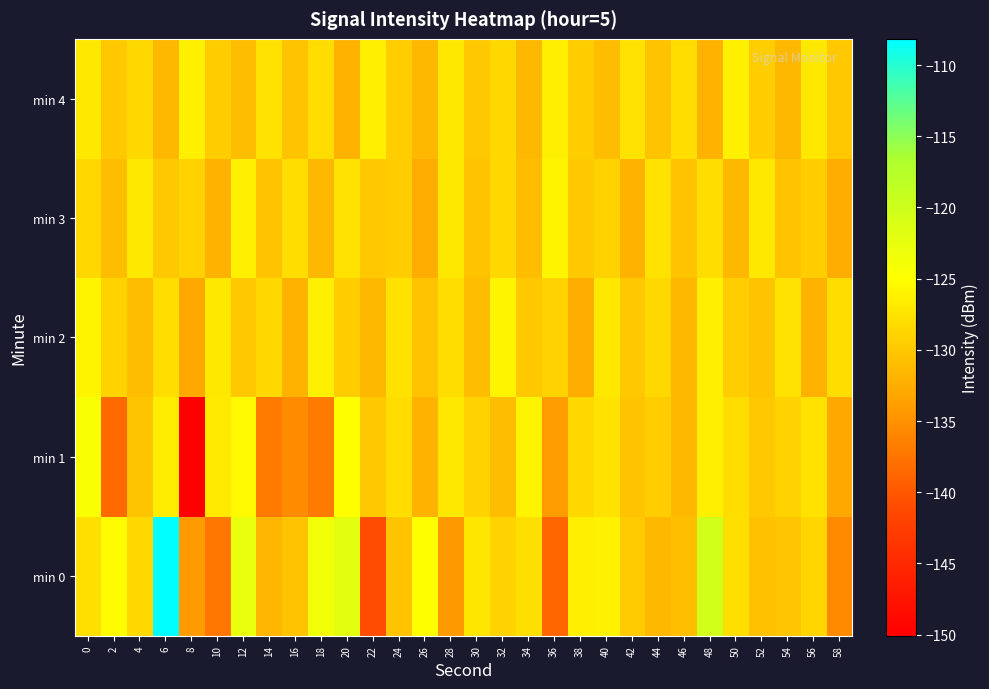

Reading left to right, extract all data points from this chart.

min 0: 0=-127.9	2=-125.3	4=-128.6	6=-108.2	8=-134.1	10=-137.3	12=-122.7	14=-131.6	16=-130.5	18=-123.8	20=-122.2	22=-141.0	24=-130.5	26=-125.0	28=-134.3	30=-127.3	32=-129.1	34=-127.8	36=-138.7	38=-126.5	40=-126.0	42=-129.8	44=-131.6	46=-130.9	48=-120.4	50=-127.8	52=-130.8	54=-130.2	56=-128.8	58=-135.5
min 1: 0=-124.3	2=-138.4	4=-130.4	6=-126.5	8=-150.1	10=-126.9	12=-125.4	14=-136.9	16=-135.4	18=-137.0	20=-125.0	22=-130.0	24=-128.0	26=-132.0	28=-127.0	30=-129.0	32=-131.0	34=-126.0	36=-134.0	38=-128.5	40=-127.5	42=-130.5	44=-129.5	46=-131.5	48=-126.5	50=-128.0	52=-130.0	54=-129.0	56=-127.5	58=-133.0
min 2: 0=-126.0	2=-129.0	4=-131.0	6=-128.0	8=-133.0	10=-127.0	12=-130.0	14=-128.5	16=-132.0	18=-126.5	20=-129.5	22=-131.5	24=-127.5	26=-130.5	28=-128.0	30=-131.0	32=-126.0	34=-130.0	36=-129.0	38=-132.5	40=-127.0	42=-130.0	44=-128.5	46=-131.5	48=-126.5	50=-129.5	52=-130.5	54=-127.5	56=-132.0	58=-128.0
min 3: 0=-128.5	2=-131.0	4=-127.0	6=-130.0	8=-129.0	10=-132.0	12=-126.5	14=-130.5	16=-128.0	18=-131.5	20=-127.5	22=-130.0	24=-129.5	26=-132.5	28=-127.0	30=-130.5	32=-128.5	34=-131.0	36=-126.0	38=-130.0	40=-129.0	42=-132.0	44=-127.5	46=-130.5	48=-128.0	50=-131.5	52=-127.0	54=-130.5	56=-129.5	58=-132.5
min 4: 0=-127.0	2=-130.0	4=-128.5	6=-131.5	8=-126.5	10=-129.5	12=-131.0	14=-127.5	16=-130.5	18=-128.0	20=-132.0	22=-126.5	24=-129.5	26=-131.5	28=-127.0	30=-130.0	32=-128.5	34=-131.5	36=-126.5	38=-129.5	40=-131.0	42=-127.5	44=-130.5	46=-128.0	48=-132.0	50=-126.5	52=-129.5	54=-131.5	56=-127.0	58=-130.0